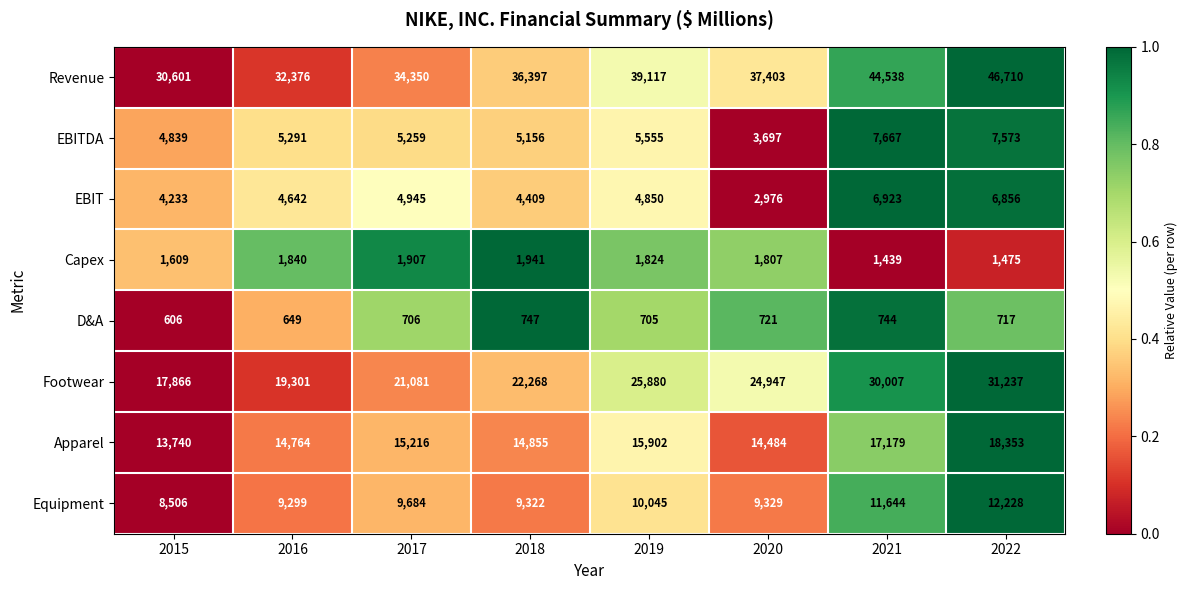

What is the sum of all Footwear values?

192587